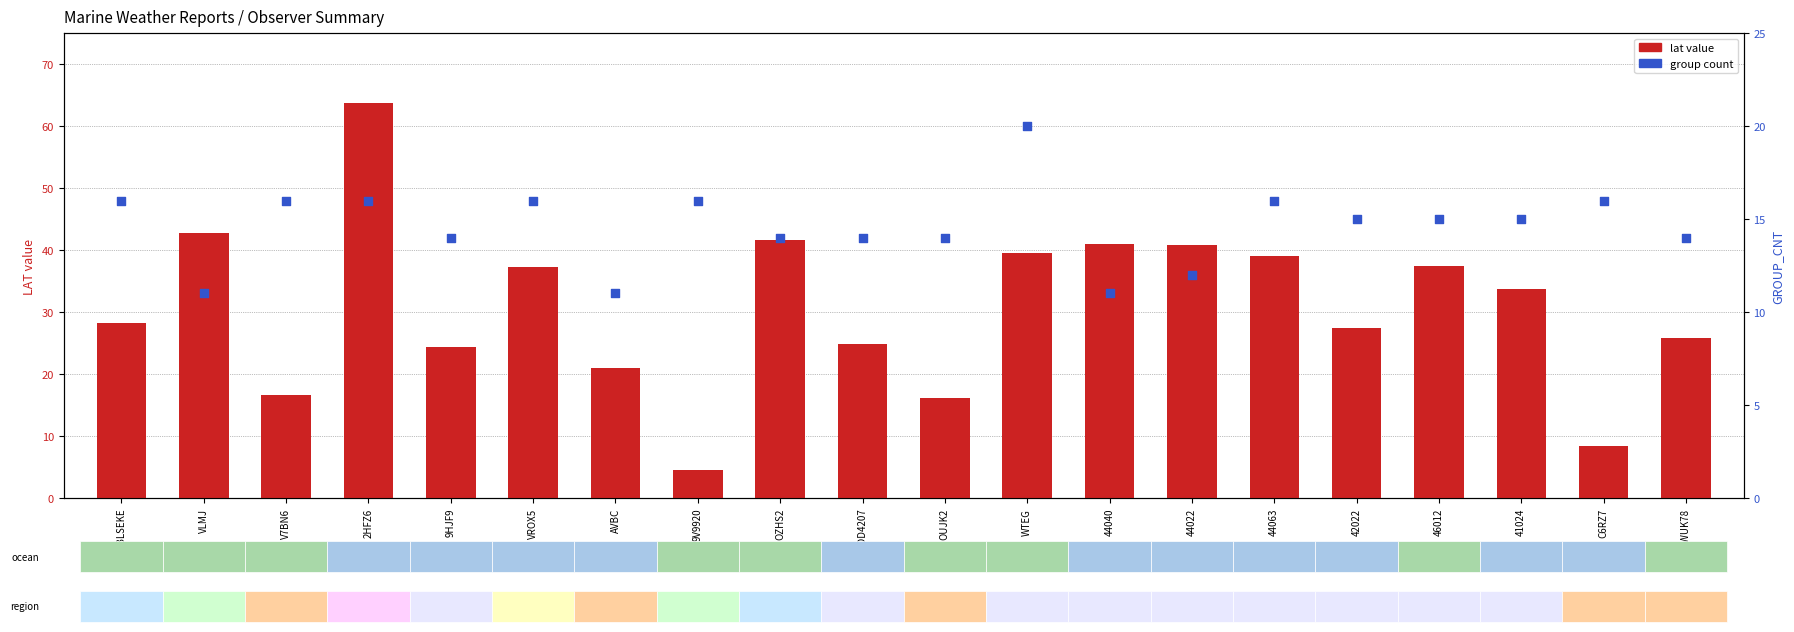

At how many categories does at least one series exceed 19?

16